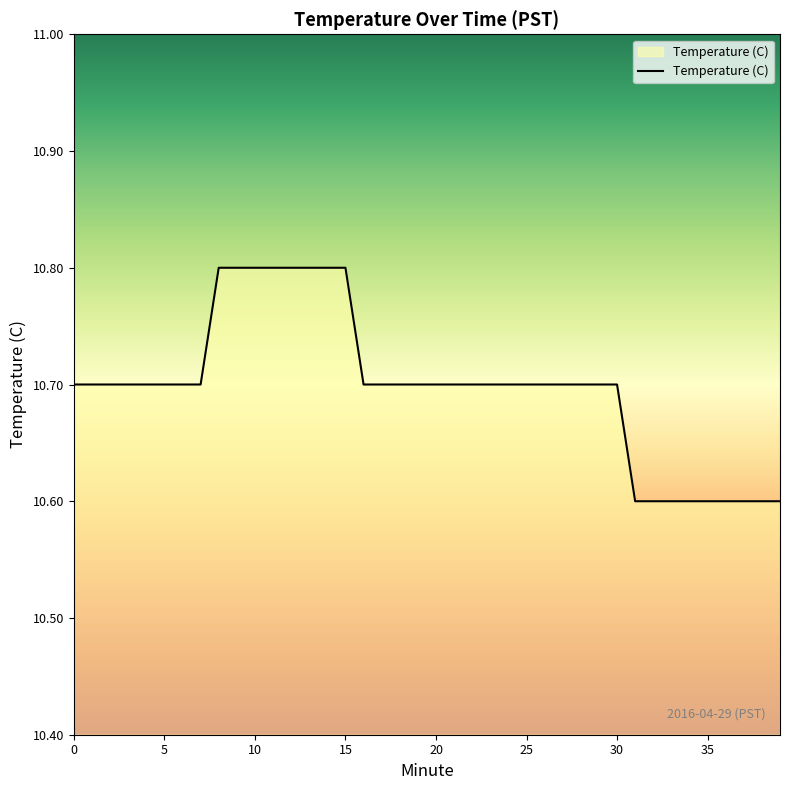

What is the maximum value shown in the chart?

10.8